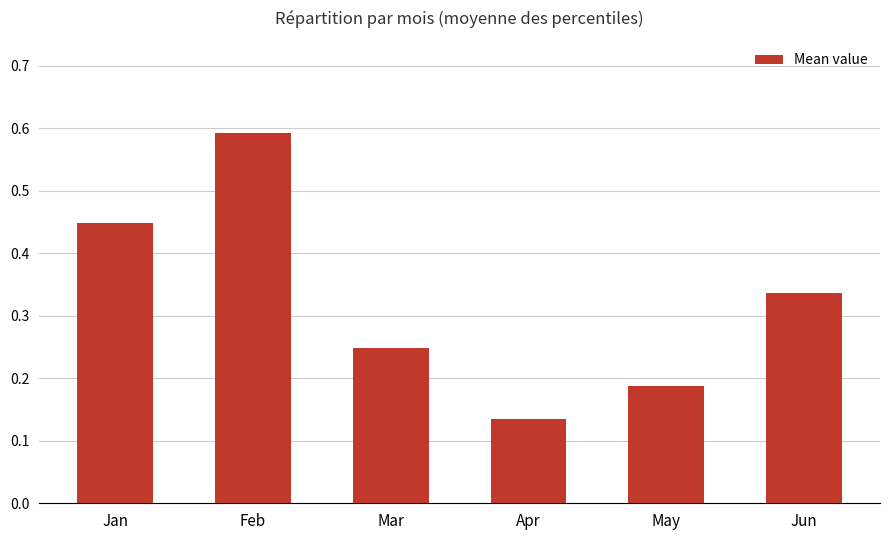

Count the values in the range 0 to 1.

6